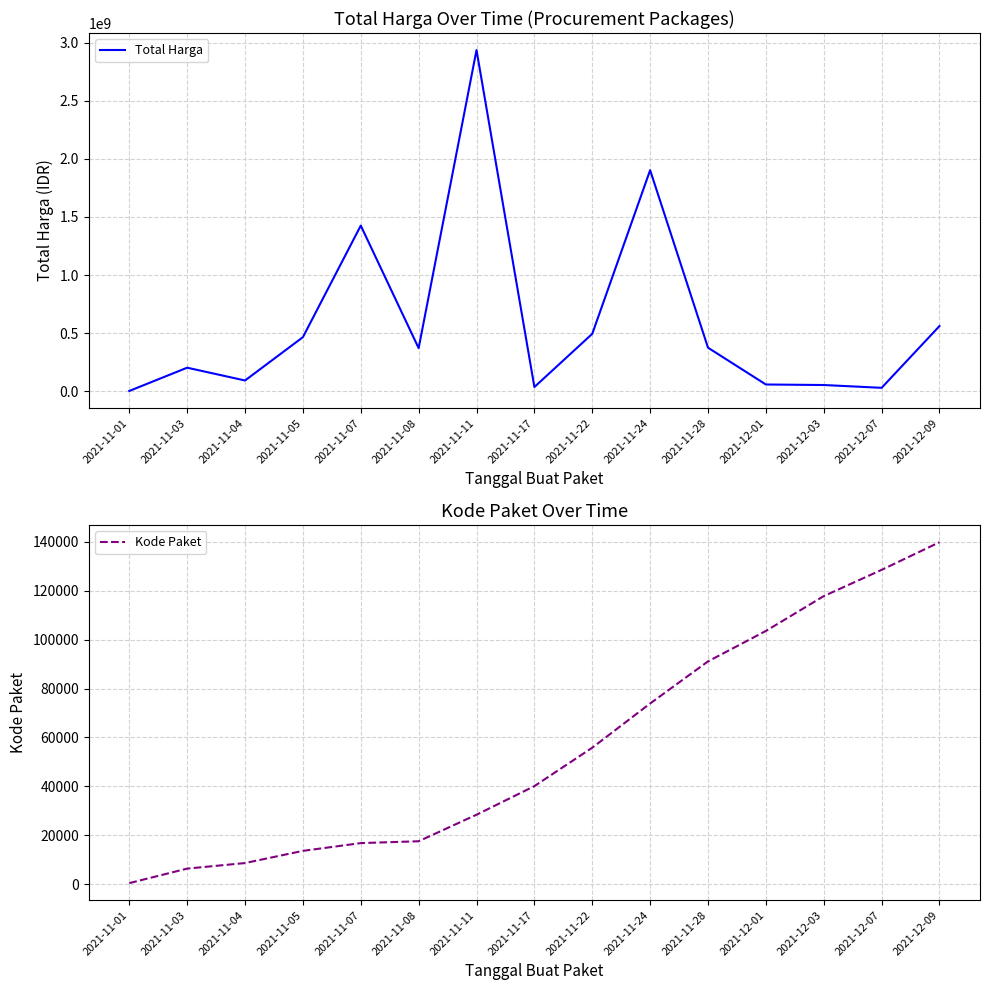

The Kode Paket series shows 138361 at 2021-11-28. True or false?

False